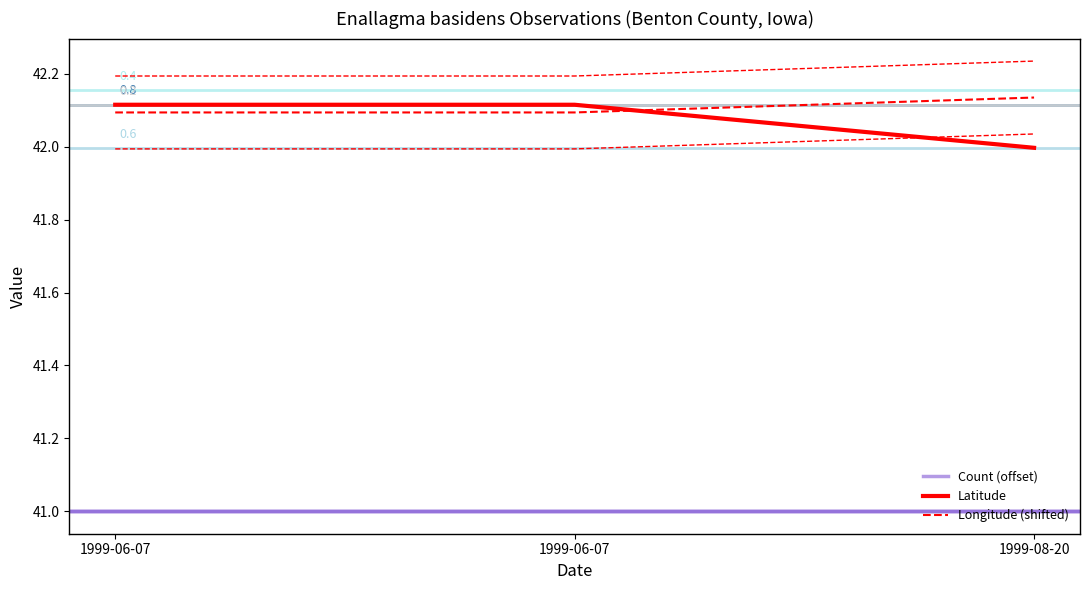

Which series has the widest spread of values?

Latitude